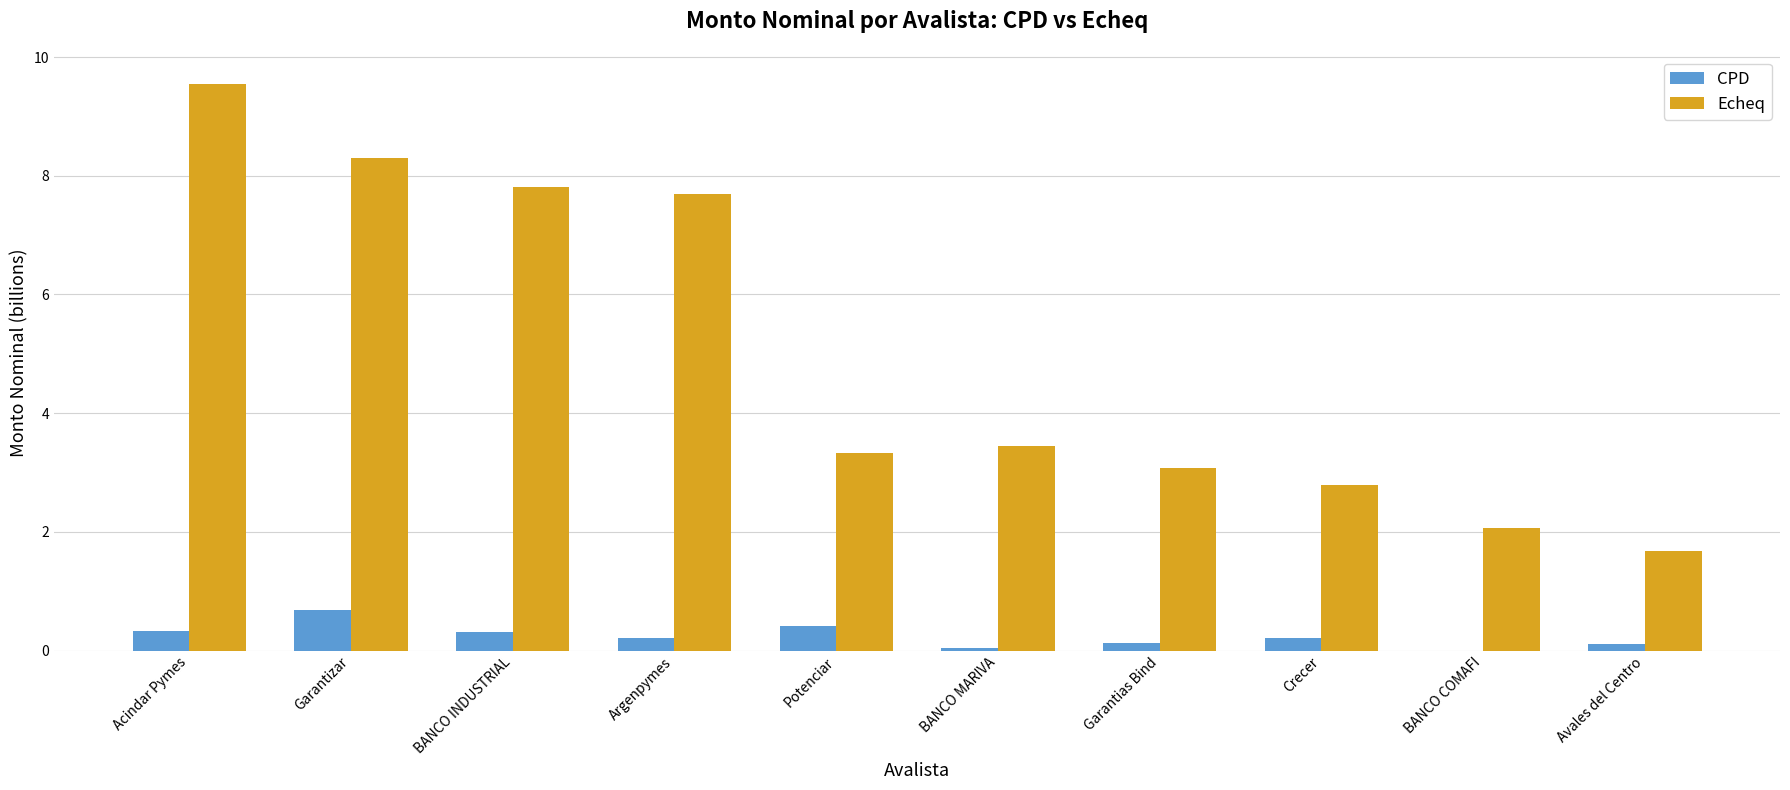

What is the sum of the Echeq values at Crecer and Acindar Pymes?

12.3